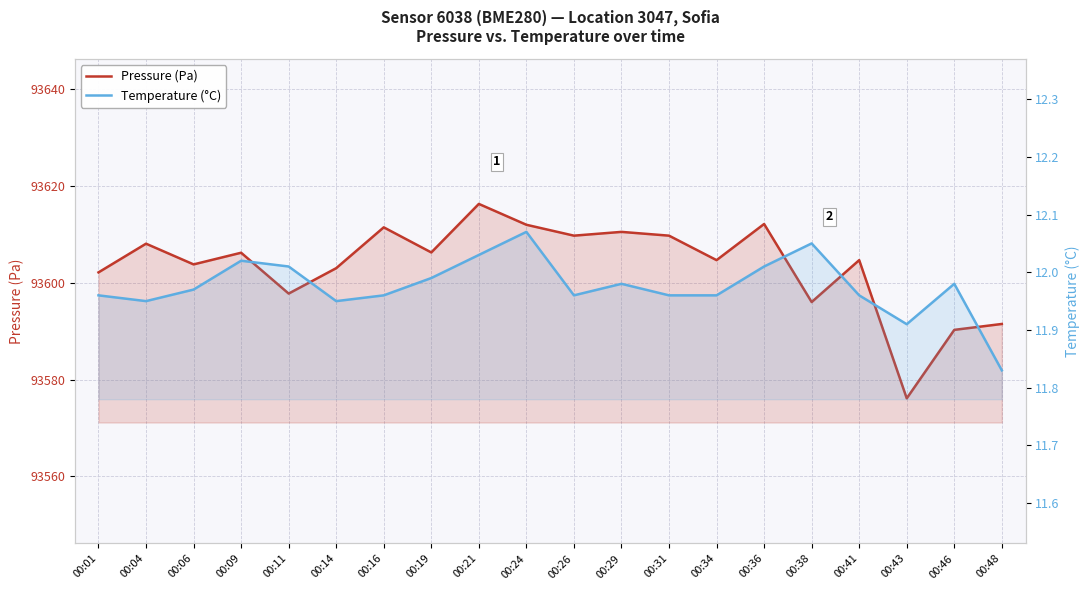

How many interior local peaks does the Temperature (°C) series have?

5